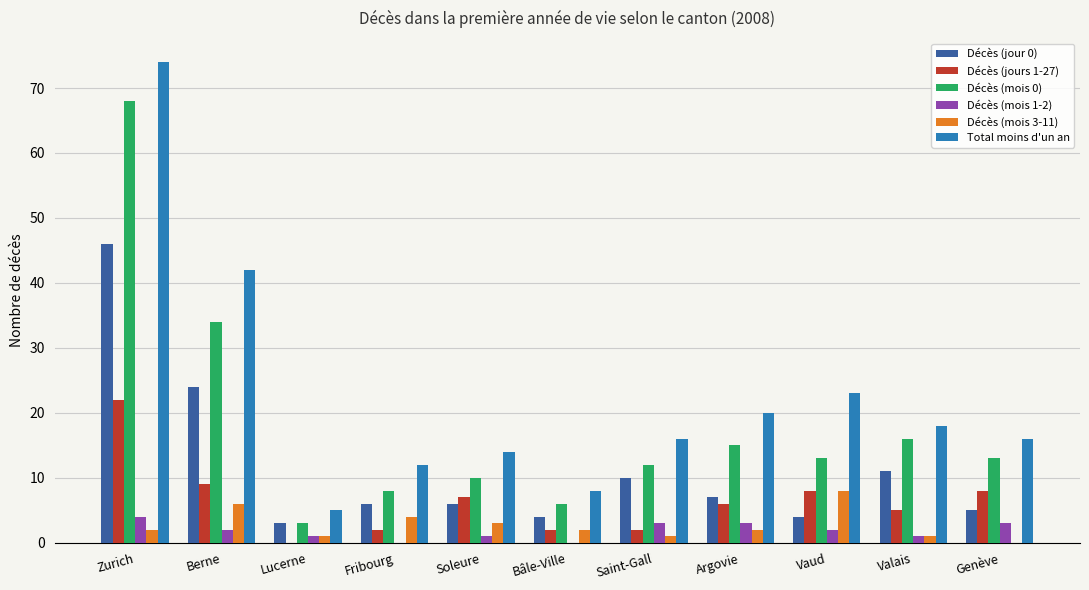

What is the greatest value displayed?

74